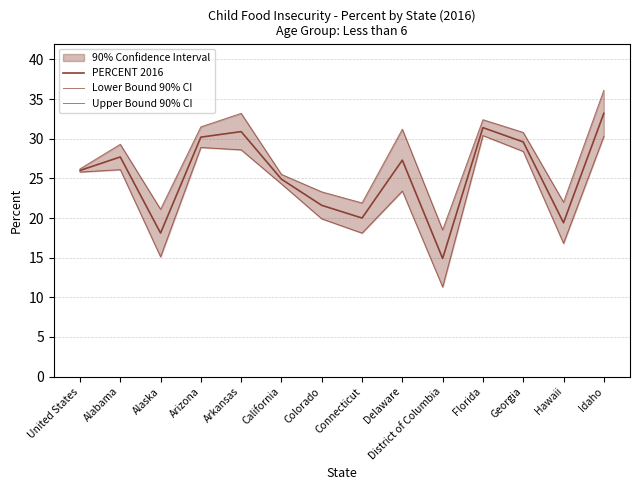

Reading right to left, transcribe all the data shown in this chart.

PERCENT 2016: 33.2	19.4	29.6	31.4	14.9	27.3	20.0	21.6	24.9	30.9	30.2	18.1	27.7	26.0
Lower Bound 90% CI: 30.3	16.8	28.4	30.4	11.3	23.4	18.1	19.9	24.3	28.6	28.9	15.1	26.1	25.8
Upper Bound 90% CI: 36.1	22.0	30.8	32.4	18.5	31.2	21.9	23.3	25.5	33.2	31.5	21.1	29.3	26.2